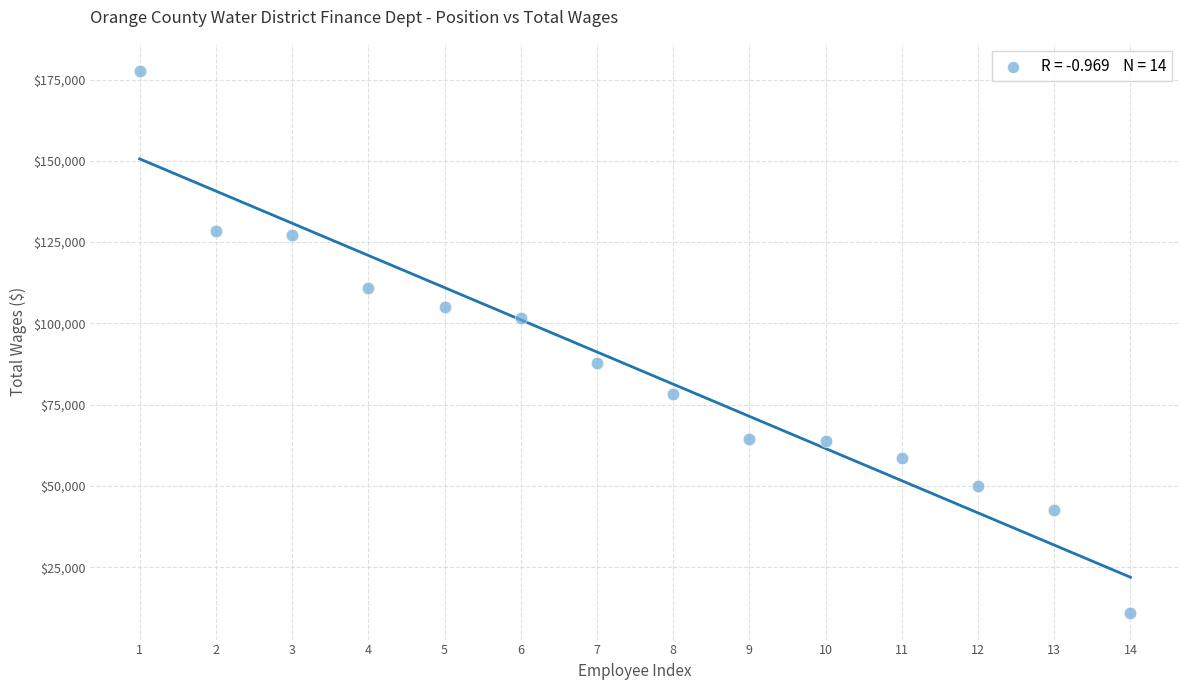

What is the range of Y values (max minus min)?

166613